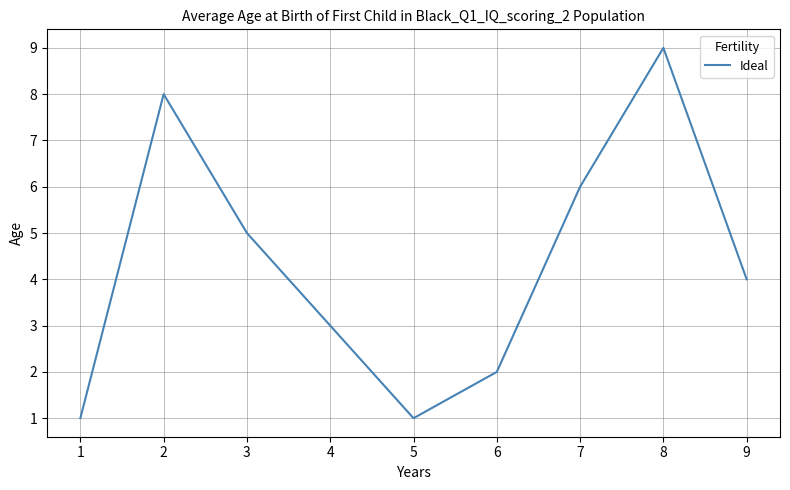

How many lines are shown in the chart?

1